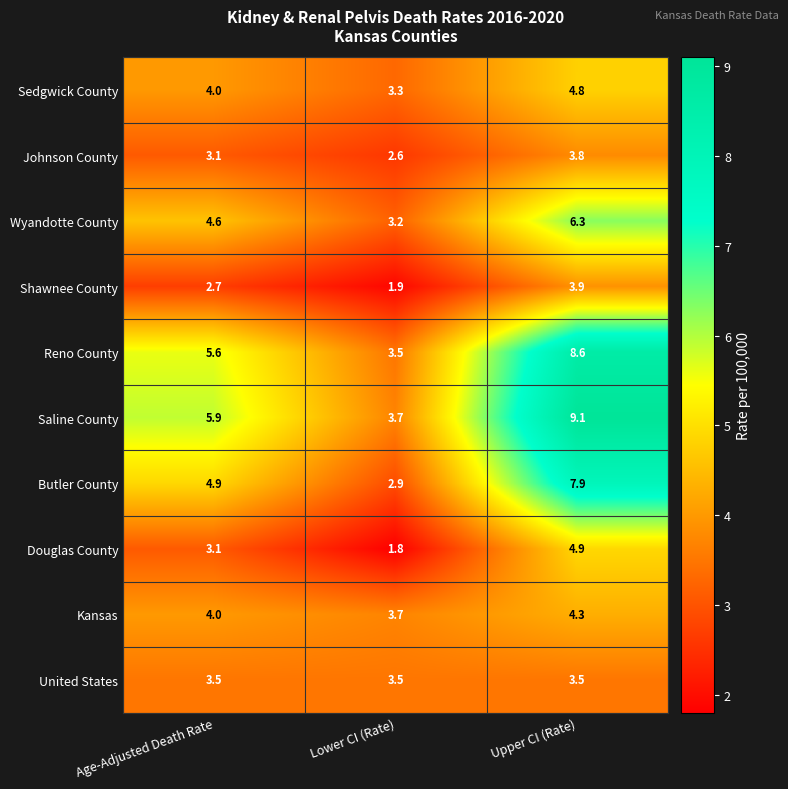

At which label does Wyandotte County first exceed 4?

Age-Adjusted Death Rate